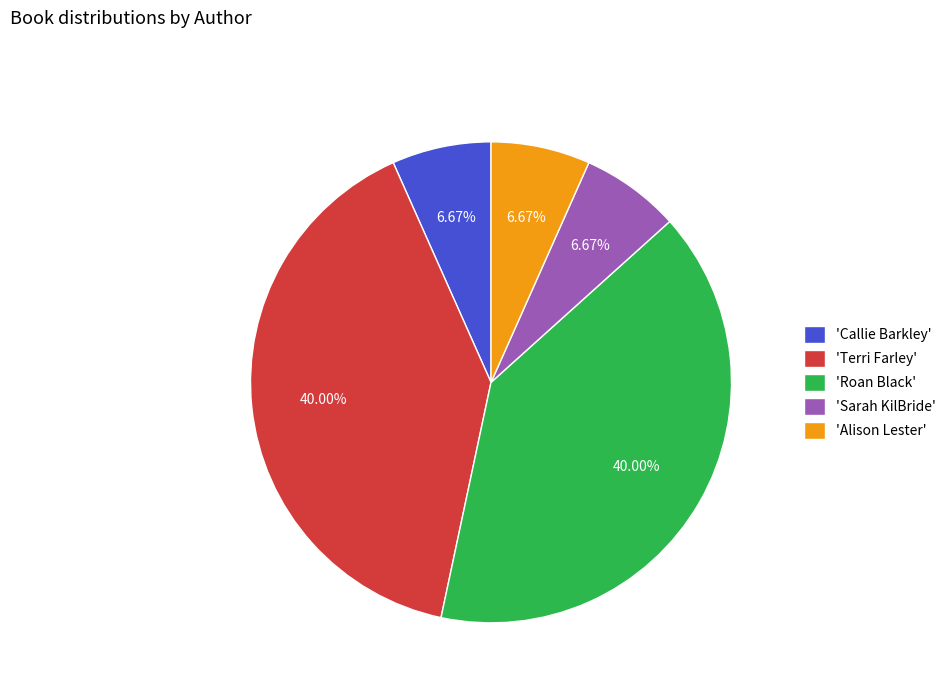

To the nearest percent, what is the difference between the largest and smallest slice percentages?

33%